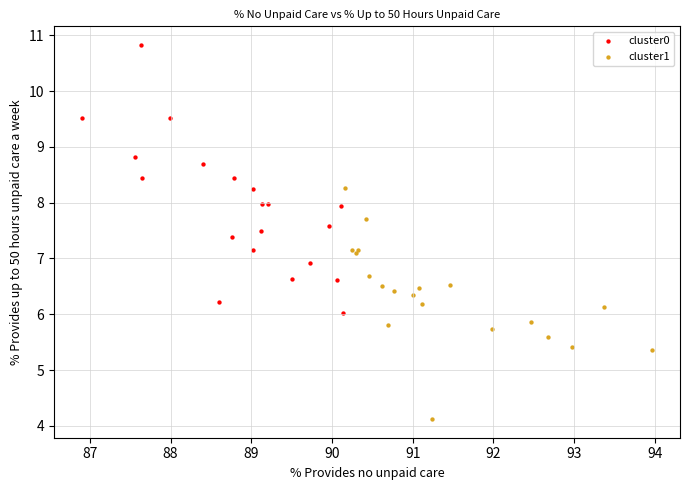

Which series reaches the maximum Y coordinate?

cluster0